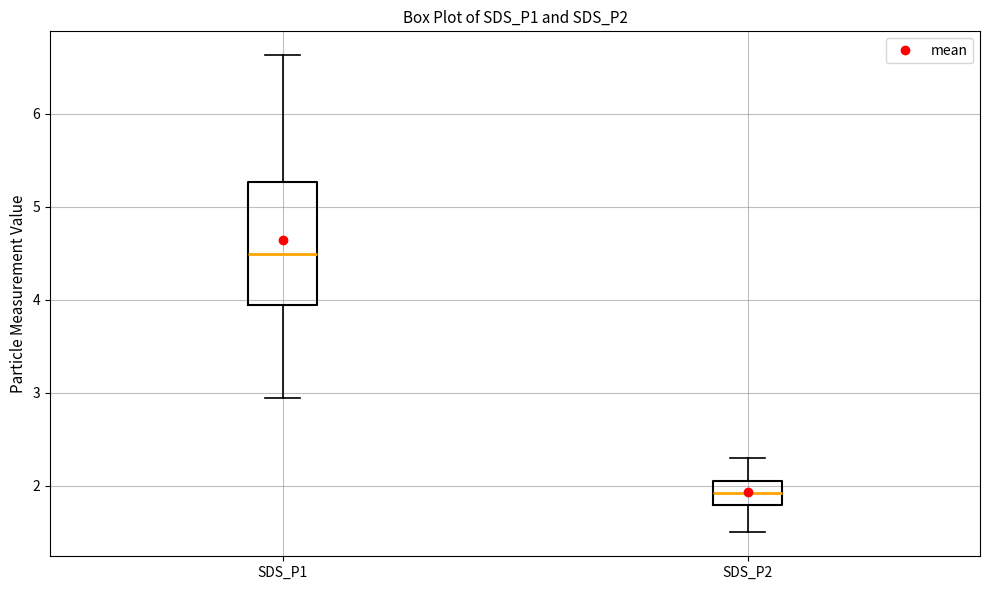

Where does the upper whisker of the box for SDS_P2 end on the y-axis? The values are not printed on the chart, so give them approximately, as read against the axis.

2.3